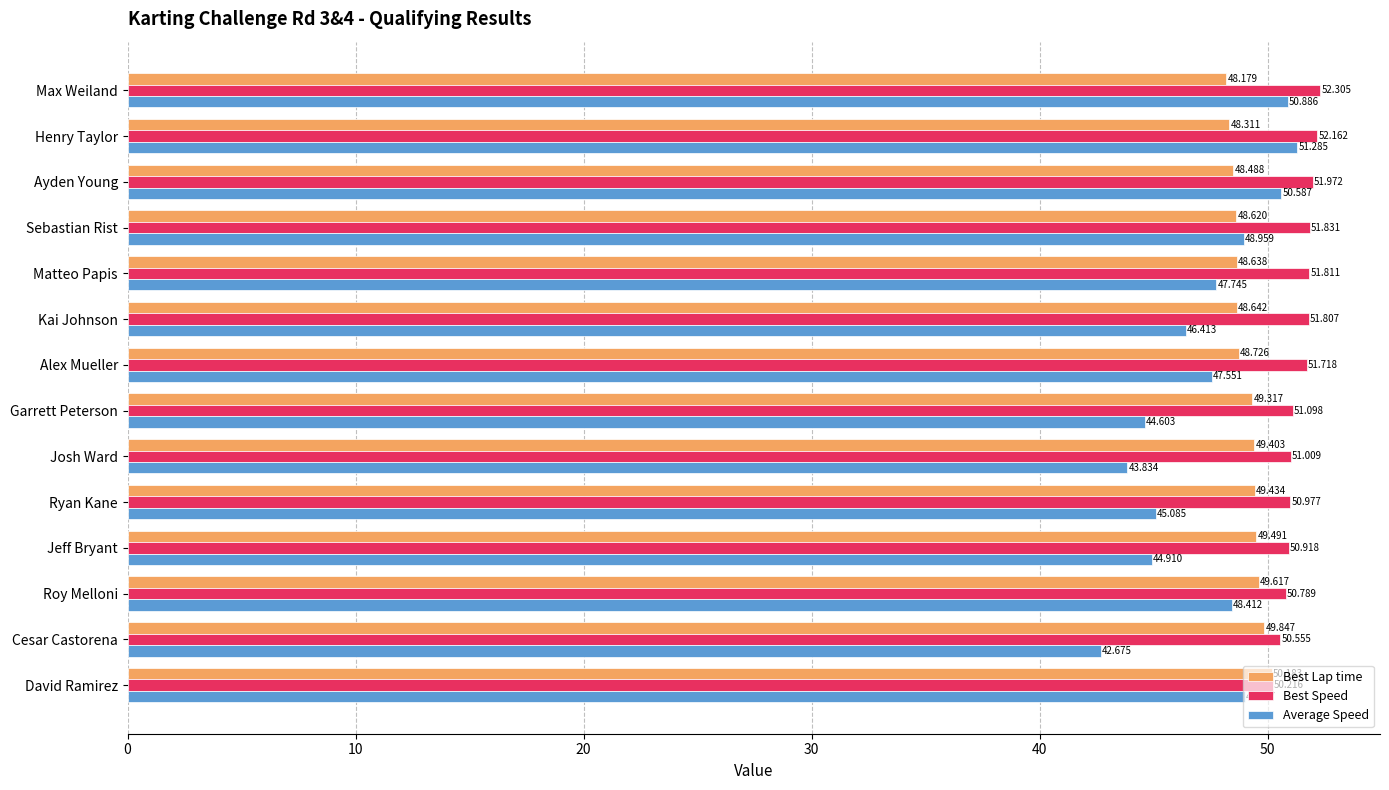

Between Sebastian Rist and Garrett Peterson, which series saw the biggest shift?

Average Speed